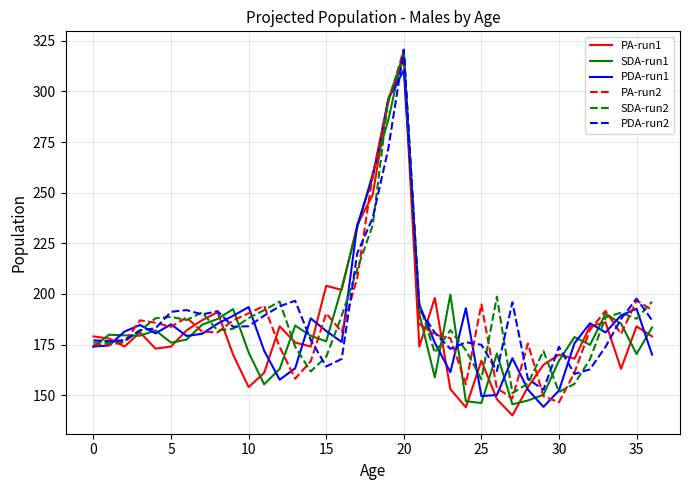

Which series ends up on top after the final intersection of PDA-run2 and PA-run1?

PDA-run2